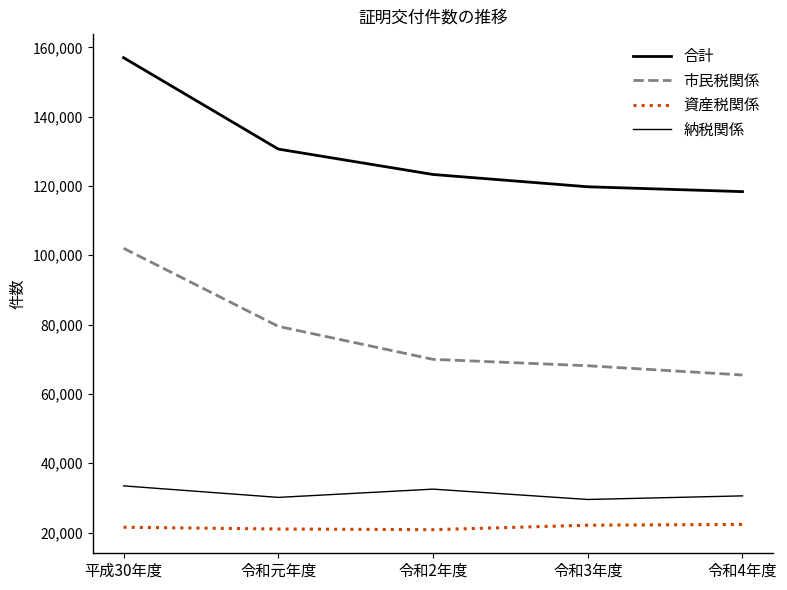

Rank the series by their maximum value, from highest to lowest.

合計, 市民税関係, 納税関係, 資産税関係